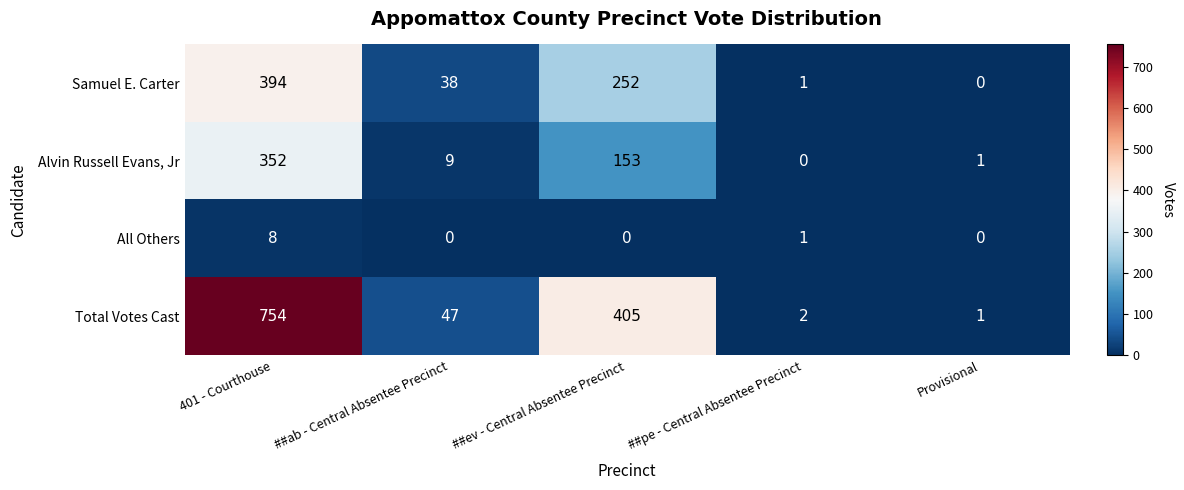

What is the total value across all series at ##ab - Central Absentee Precinct?

94